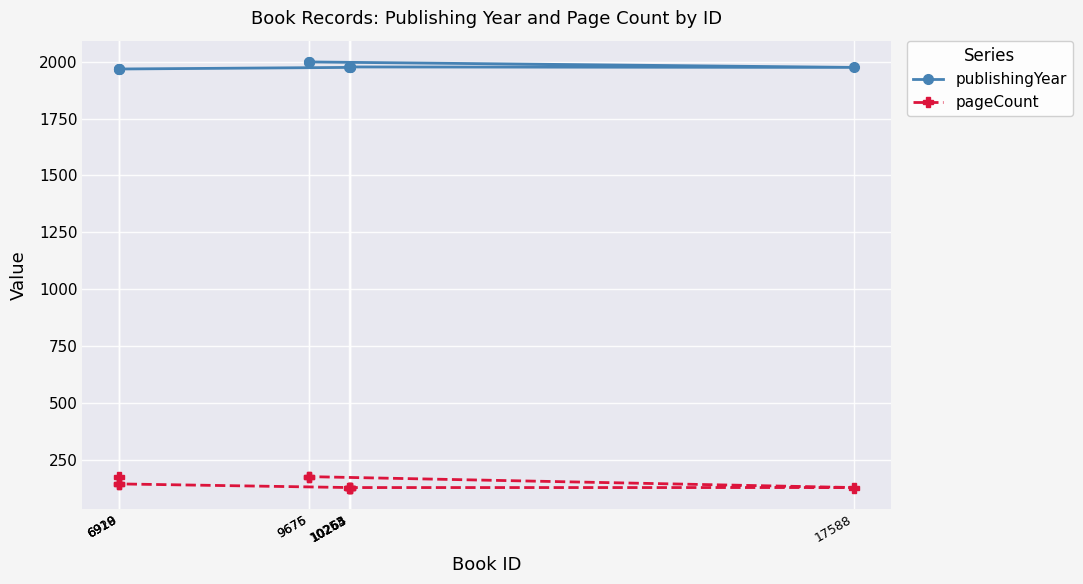

Reading left to right, what are all the values shown in this chart?

publishingYear: 1968	1968	1968	1975	1976	1976	1977	1975	1999	1999
pageCount: 176	144	144	128	128	128	128	128	176	176